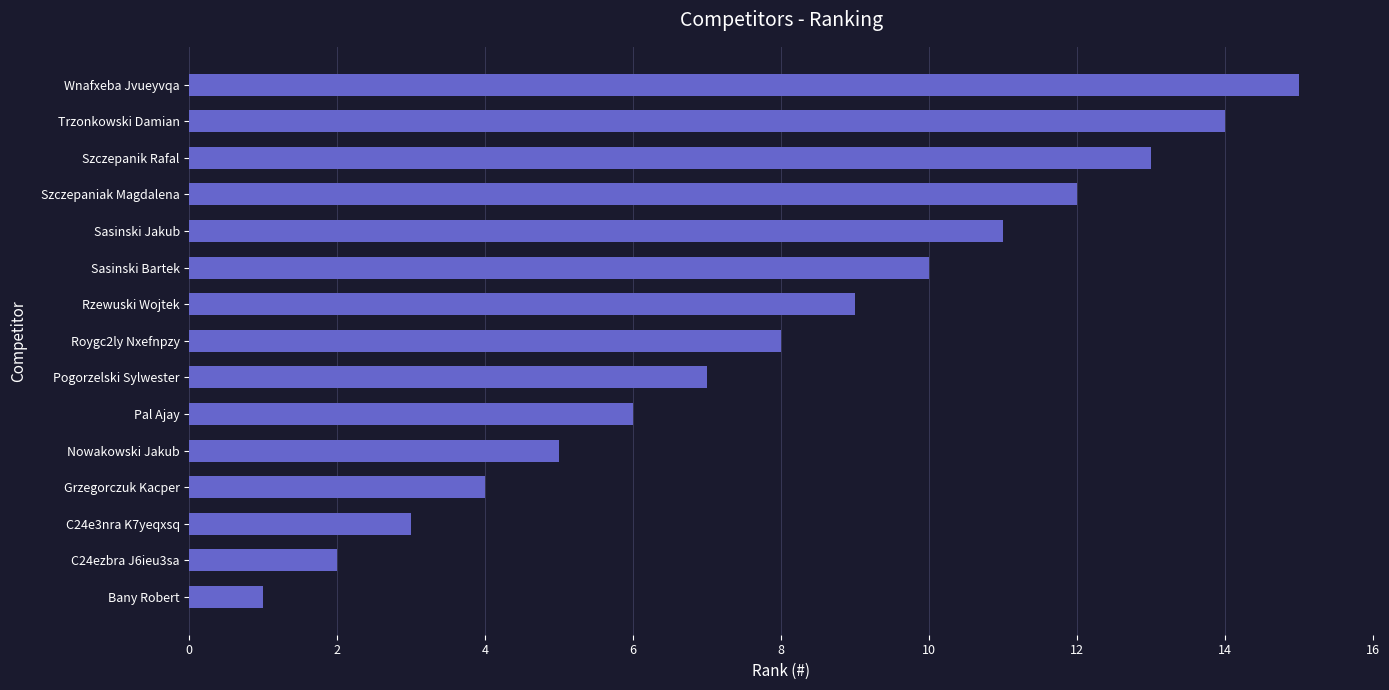

Are the bars horizontal?

Yes